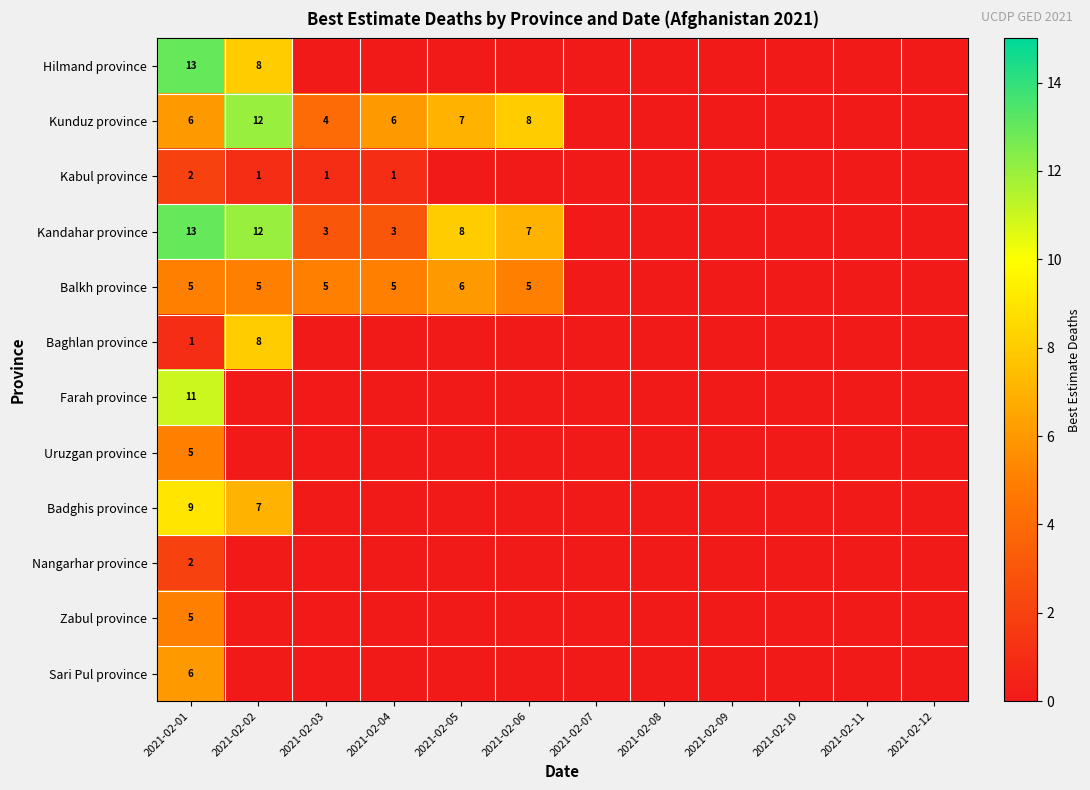

At how many categories does at least one series exceed 10?

2